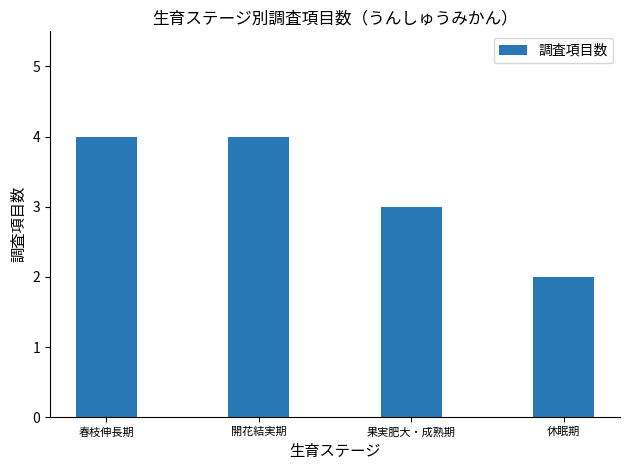

What is the ratio of the value at 春枝伸長期 to the value at 休眠期?

2.0